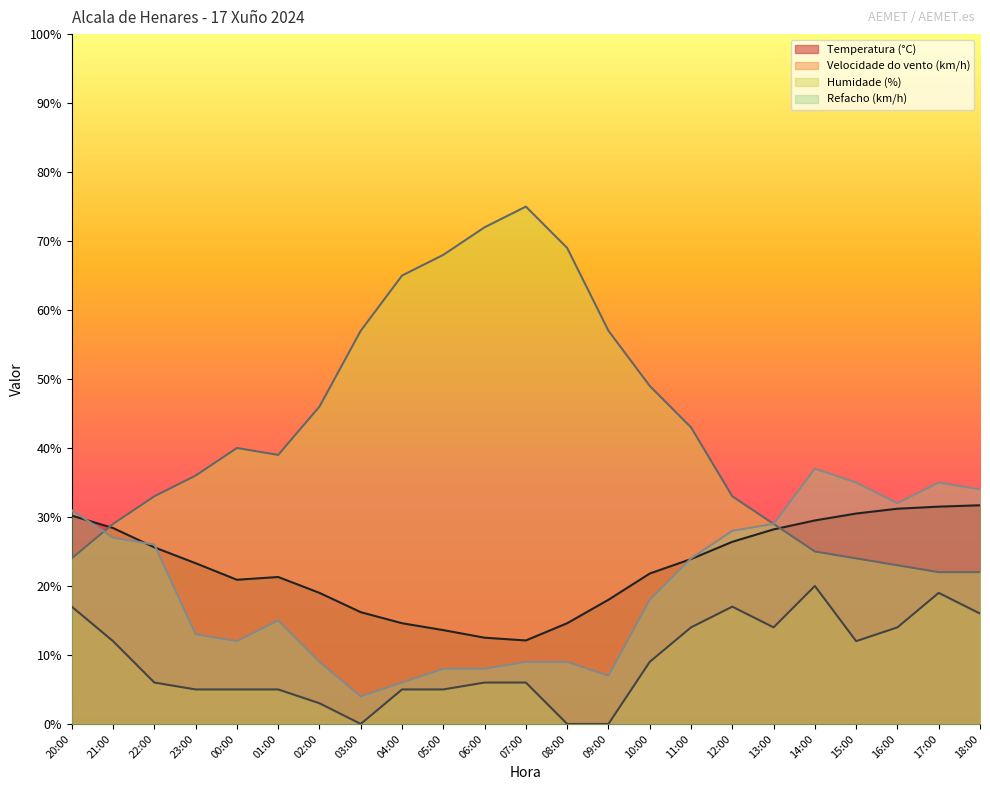

True or false: Temperatura (°C) and Velocidade do vento (km/h) cross at least once.

False